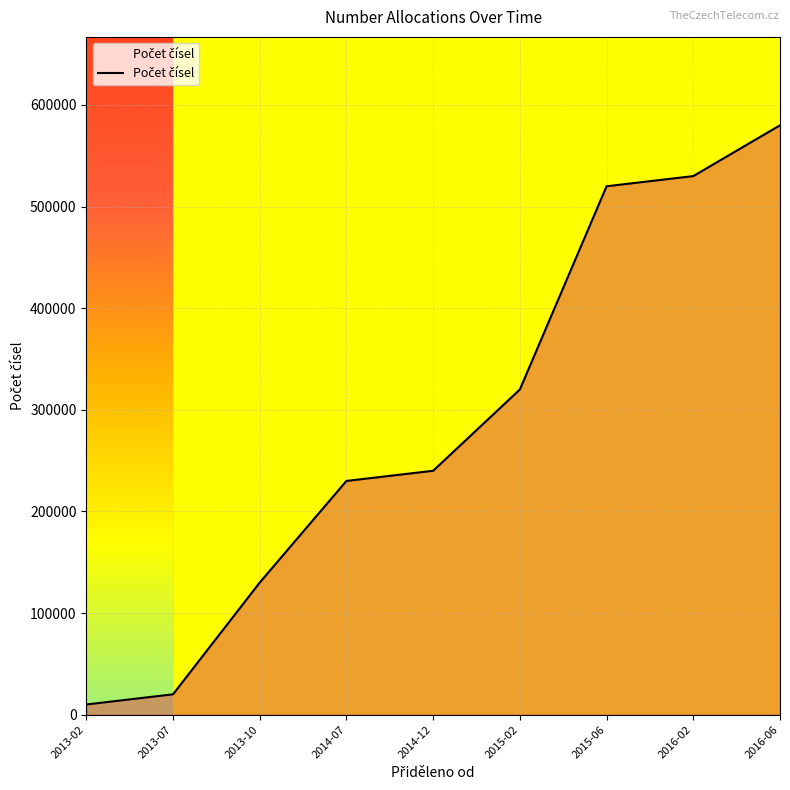

Rank the categories by value from lowest to highest.

2013-02, 2013-07, 2013-10, 2014-07, 2014-12, 2015-02, 2015-06, 2016-02, 2016-06